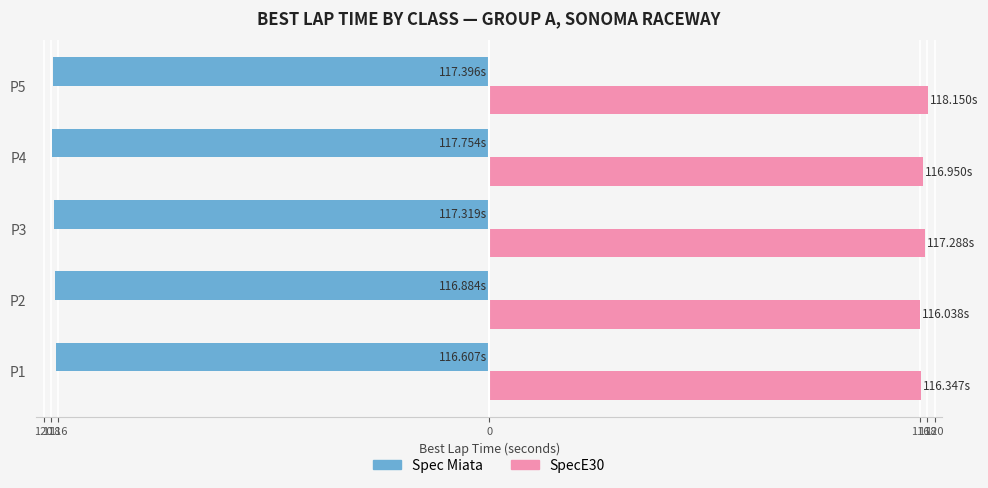

Are the bars grouped side by side (vs. stacked)?

Yes